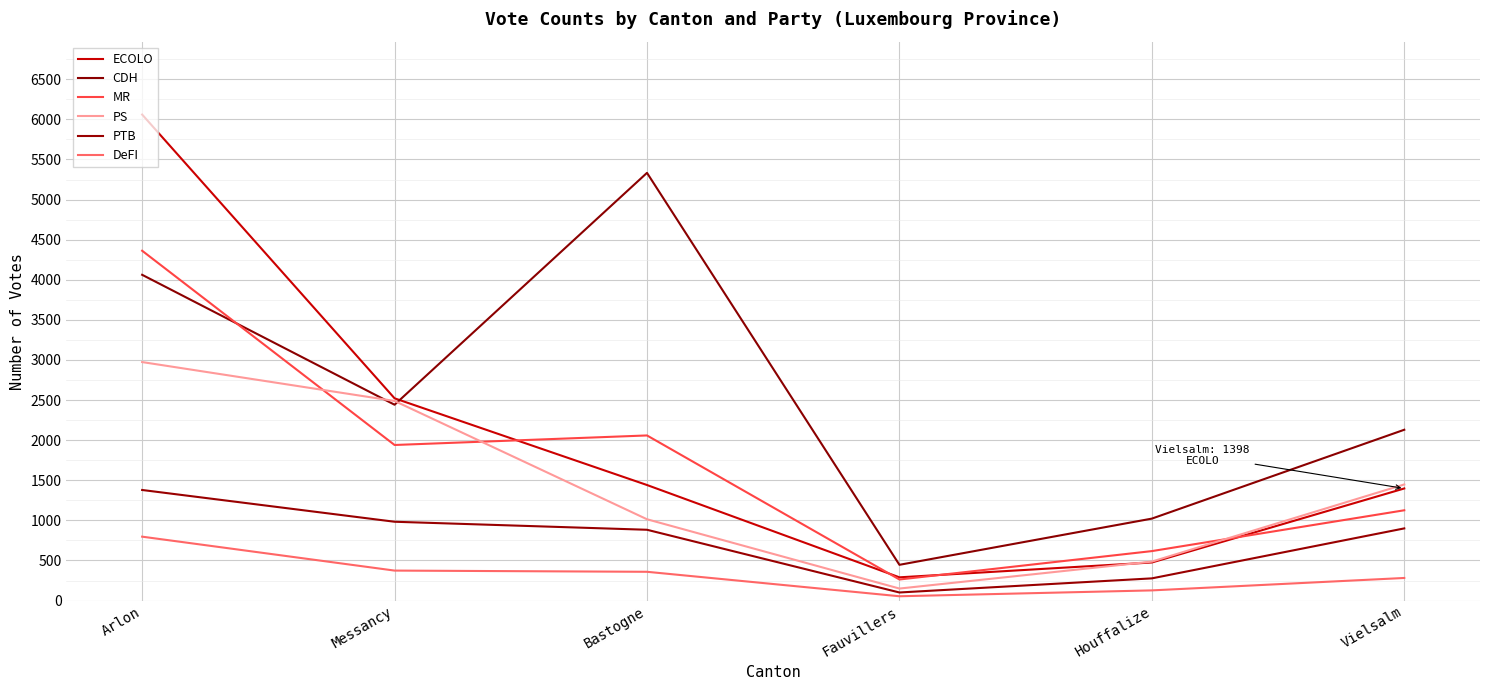

What is the difference between the second highest and second lowest values in the PTB series?

706